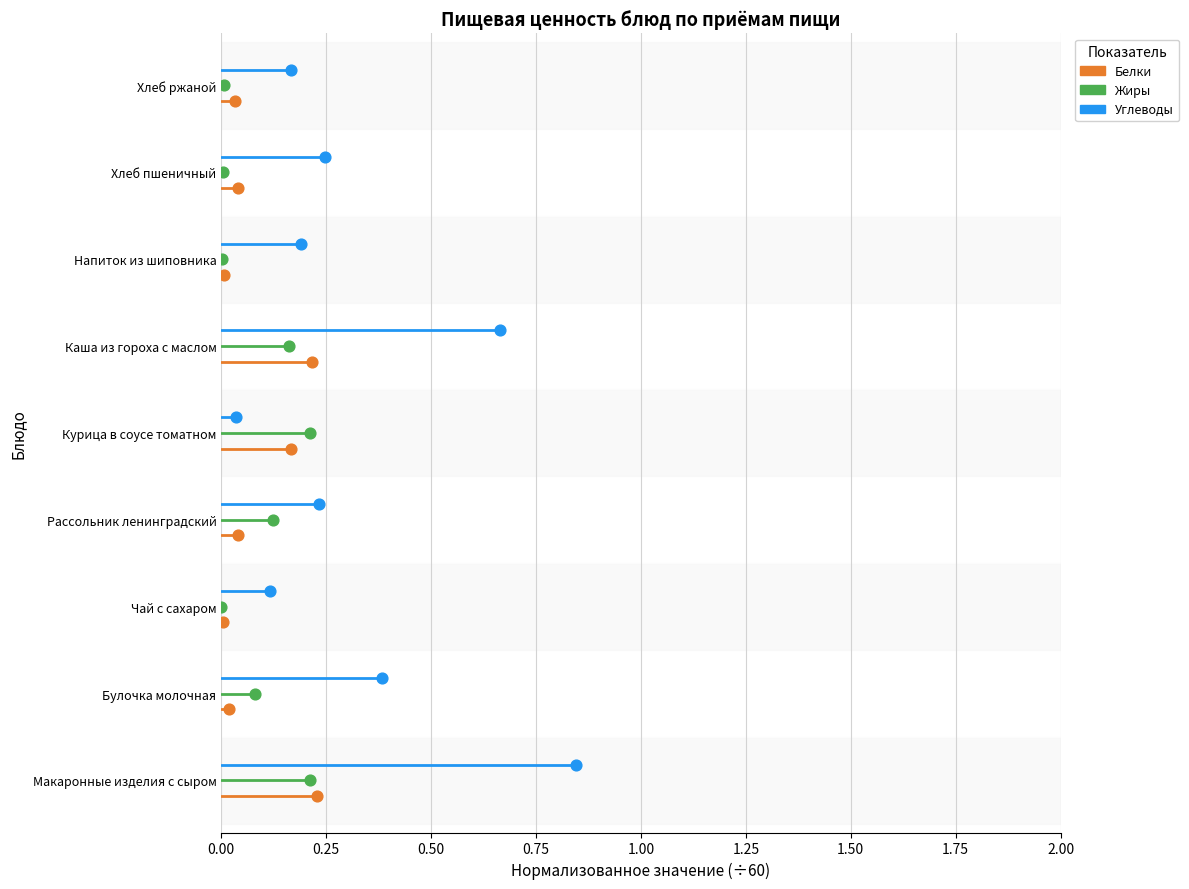

Which series reaches the minimum Y coordinate?

Белки